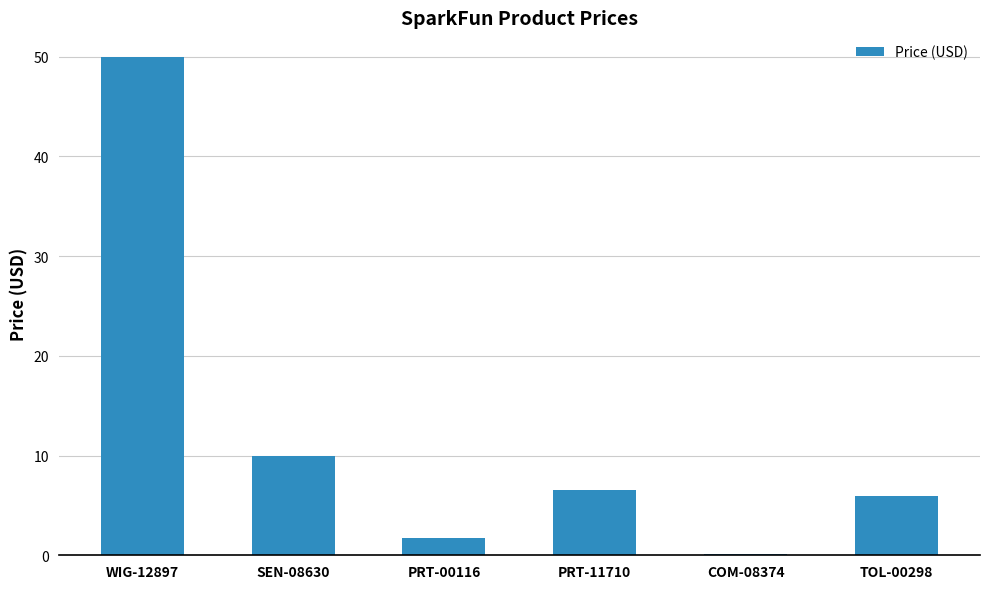

Between WIG-12897 and SEN-08630, which is larger?

WIG-12897